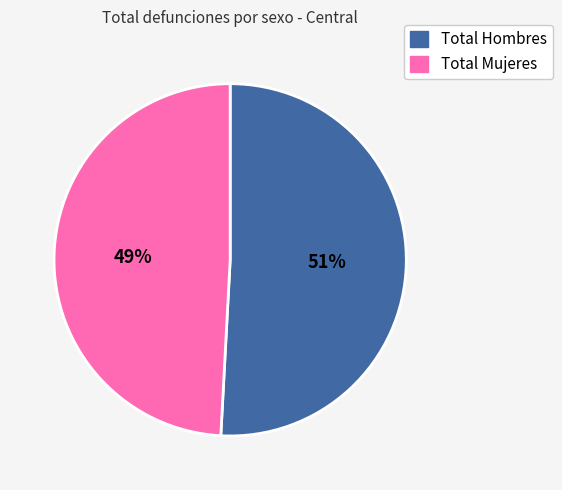

To the nearest percent, what is the average slice percentage?

50%